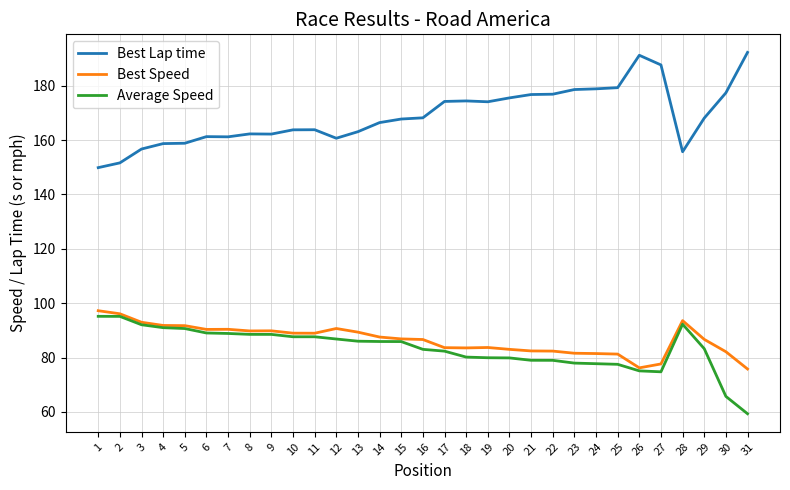

What is the minimum value shown in the chart?

59.3